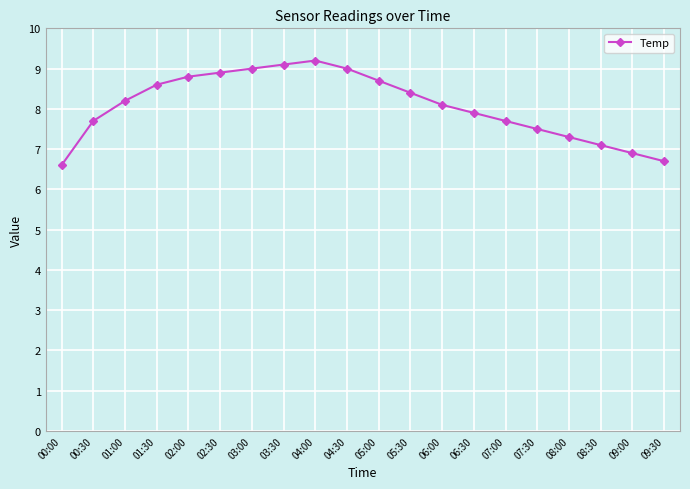

What value does the data have at 02:00?

8.8